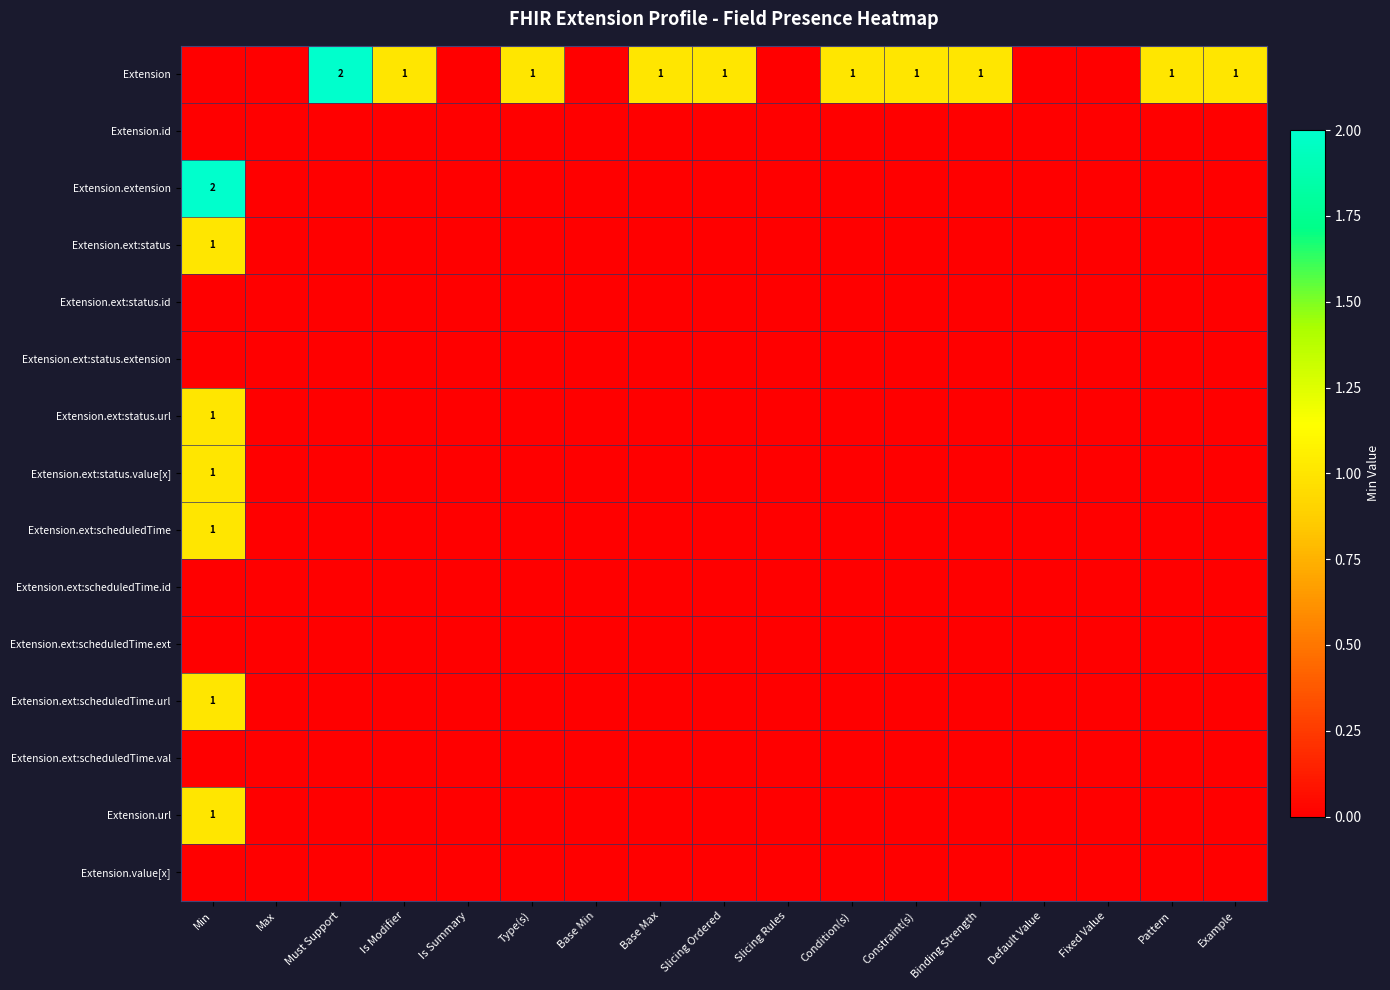

At how many categories does at least one series exceed 0?

11